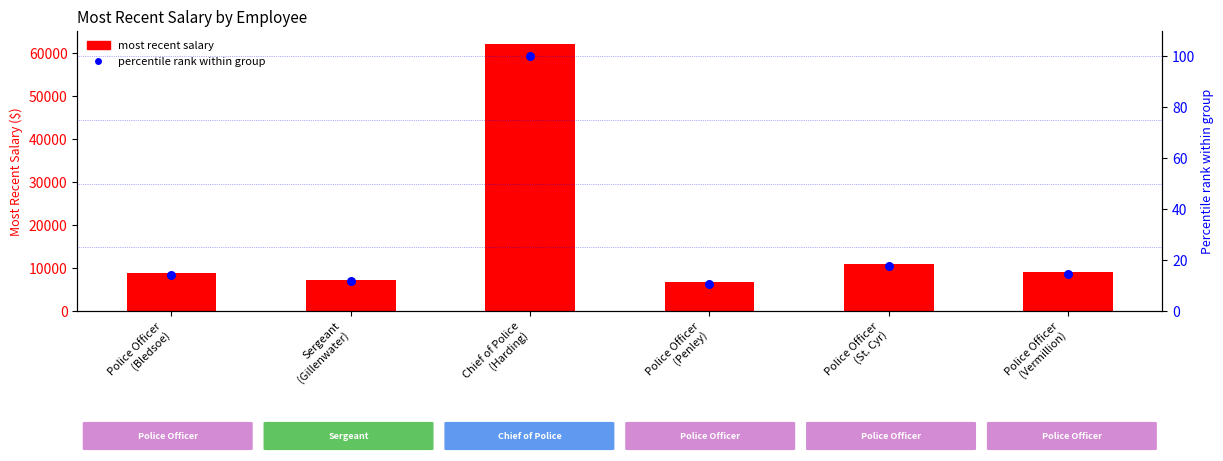

At how many categories does at least one series exceed 37029?

1